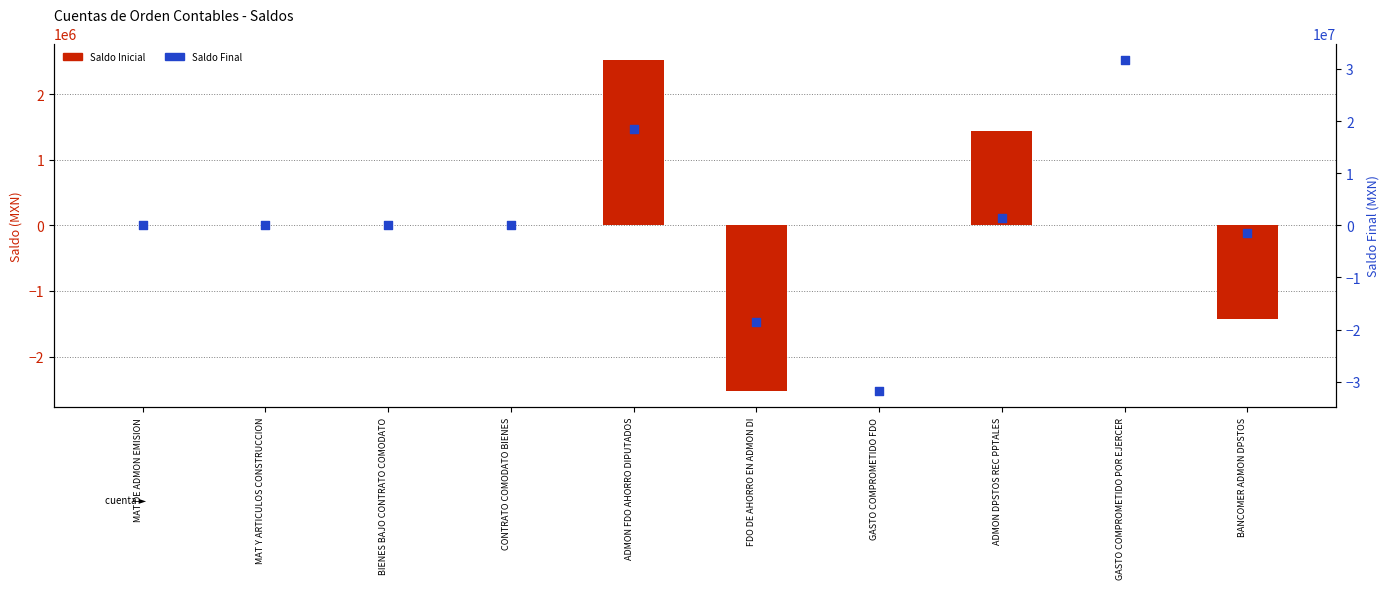

At which category is the sum across all series the highest?

GASTO COMPROMETIDO POR EJERCER